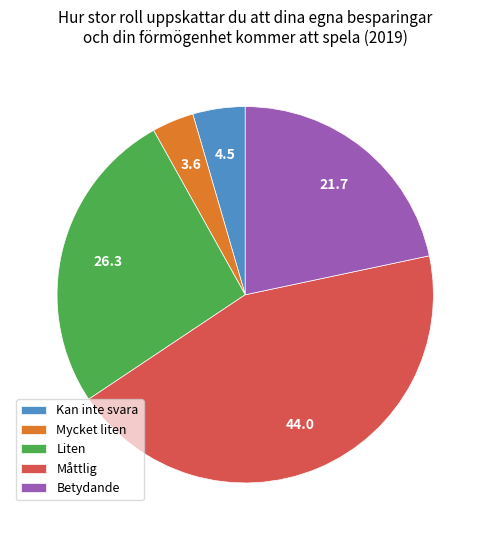

Which category has the biggest portion of the pie?

Måttlig